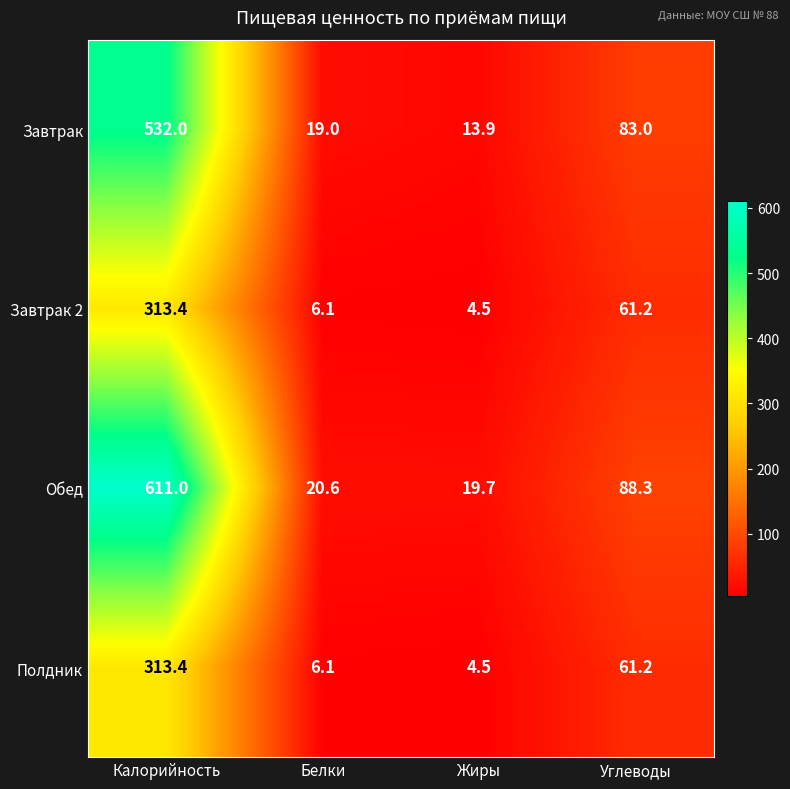

True or false: Завтрак 2 has a value of 95.3 at Углеводы.

False